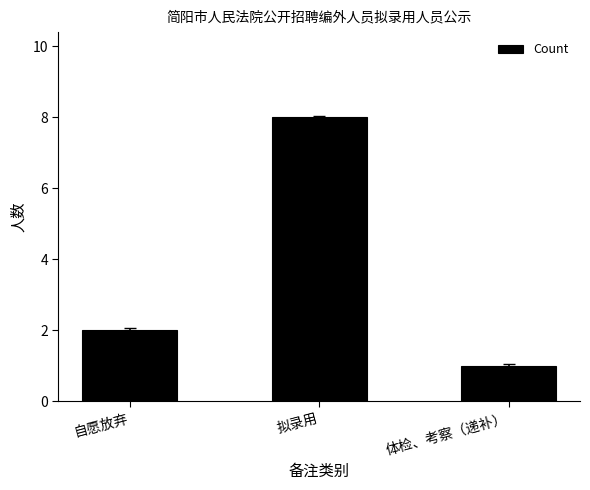

Read the value at 自愿放弃.

2